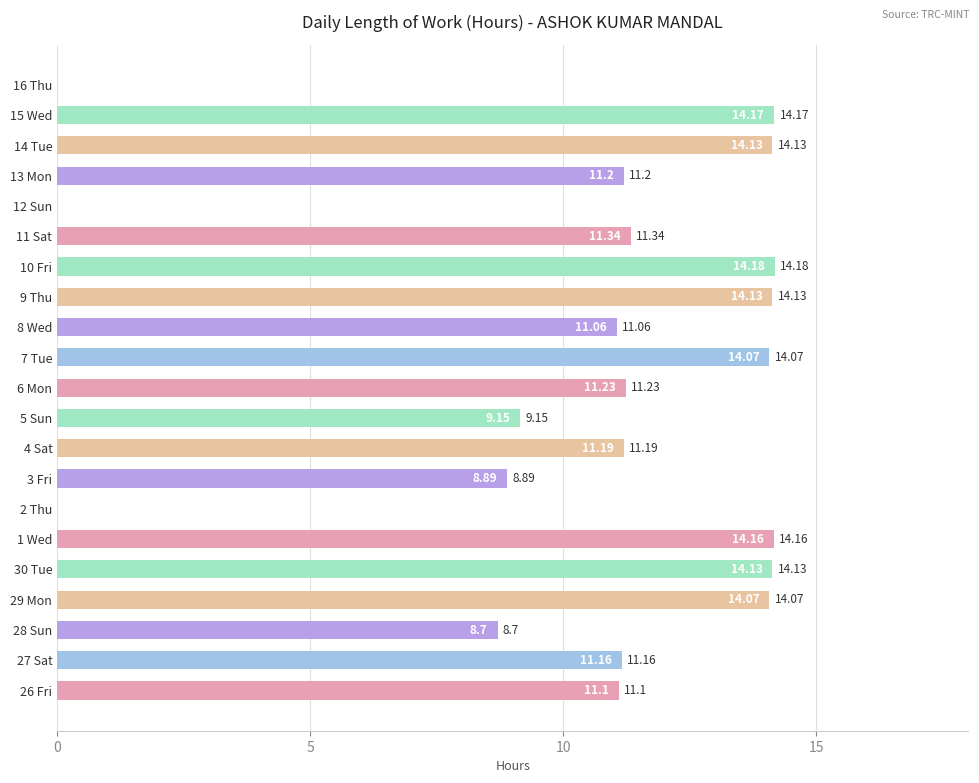

Which has a higher value, 26 Fri or 30 Tue?

30 Tue